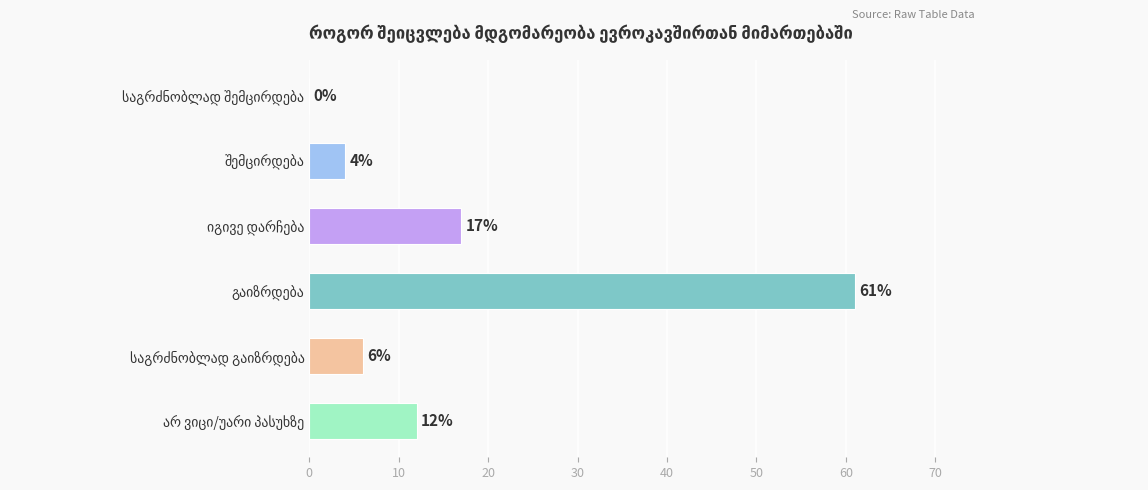

What is the greatest value displayed?

61